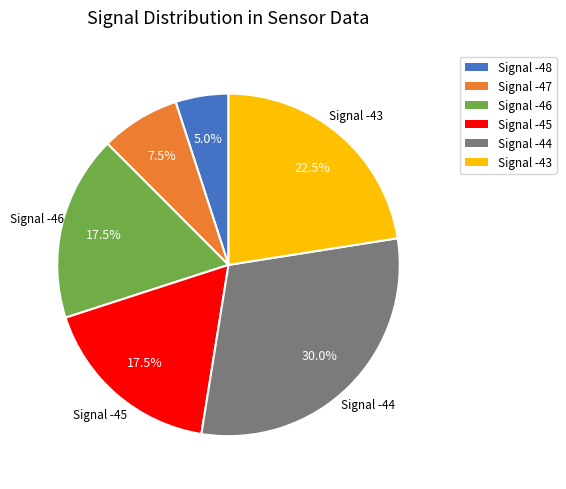

Is there any slice that represents more than half of the pie?

No